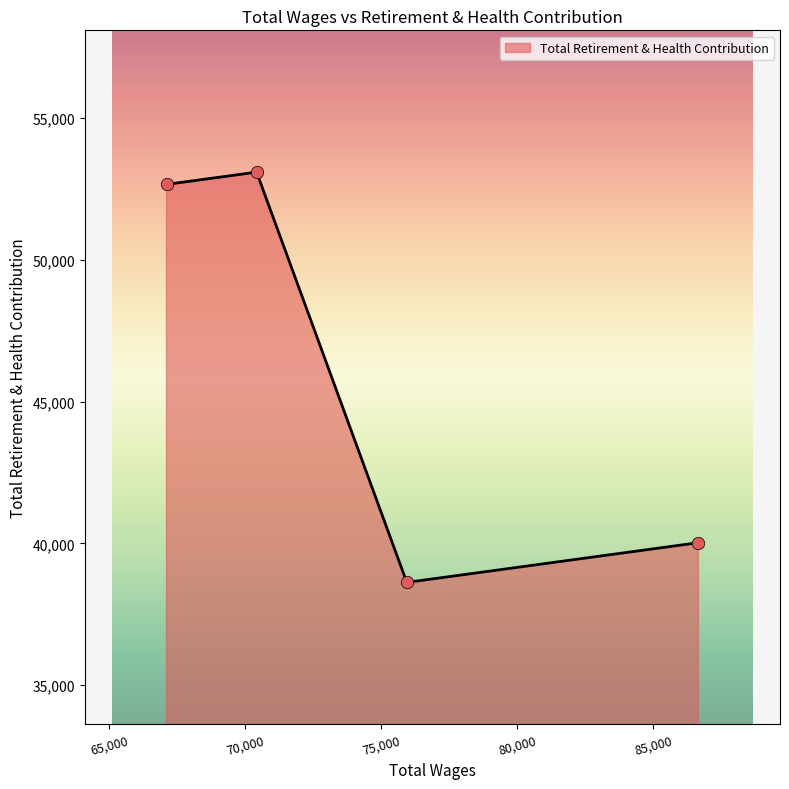

What is the minimum value shown in the chart?

38621